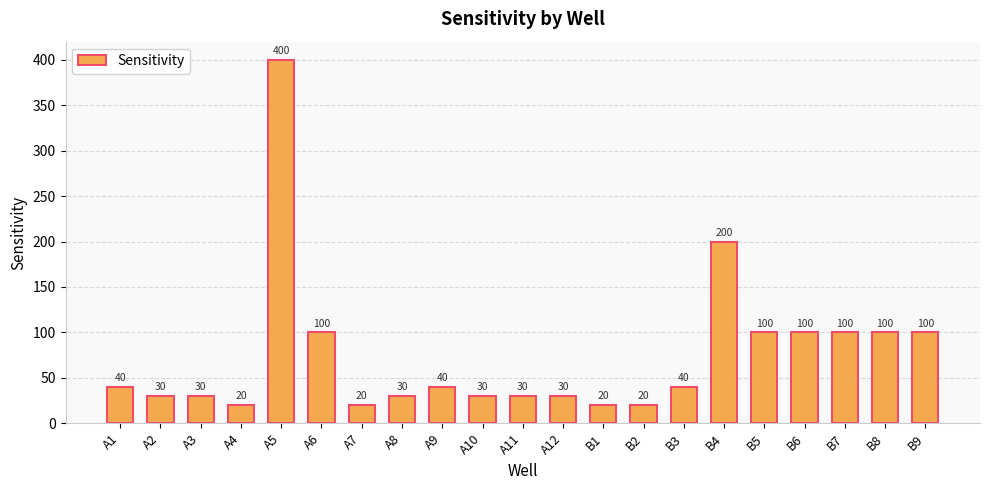

Reading left to right, list all the values displayed in this chart.

A1=40	A2=30	A3=30	A4=20	A5=400	A6=100	A7=20	A8=30	A9=40	A10=30	A11=30	A12=30	B1=20	B2=20	B3=40	B4=200	B5=100	B6=100	B7=100	B8=100	B9=100